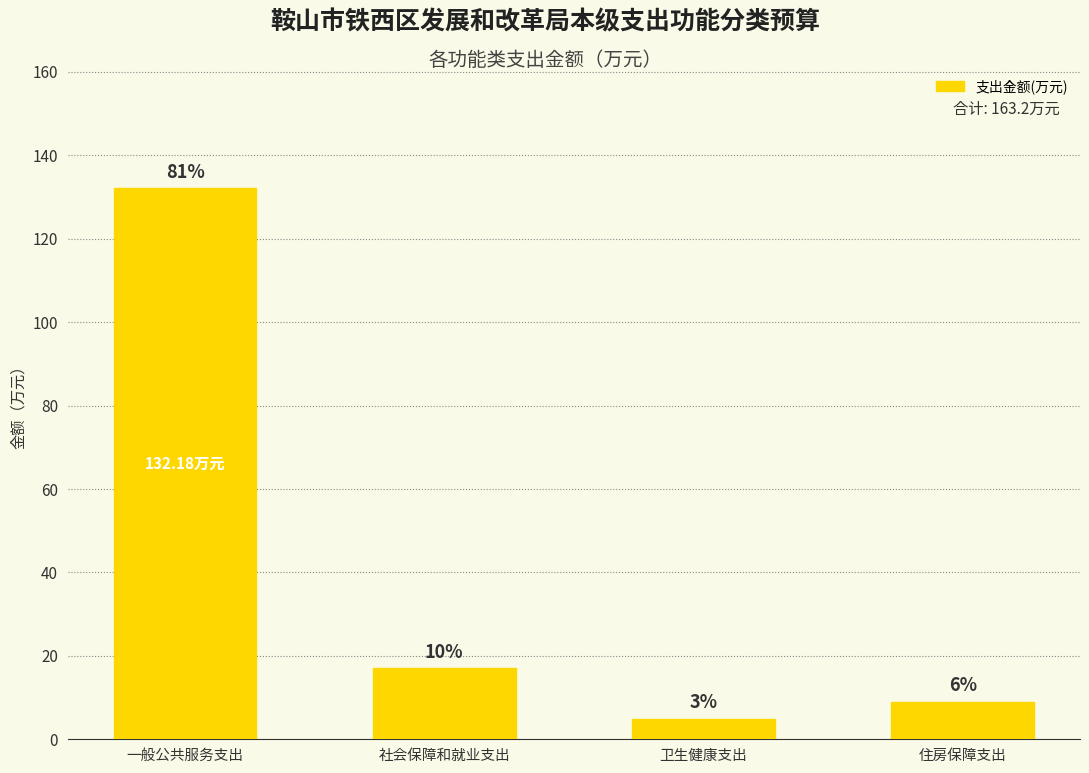

What is the approximate value at 卫生健康支出?

5.0